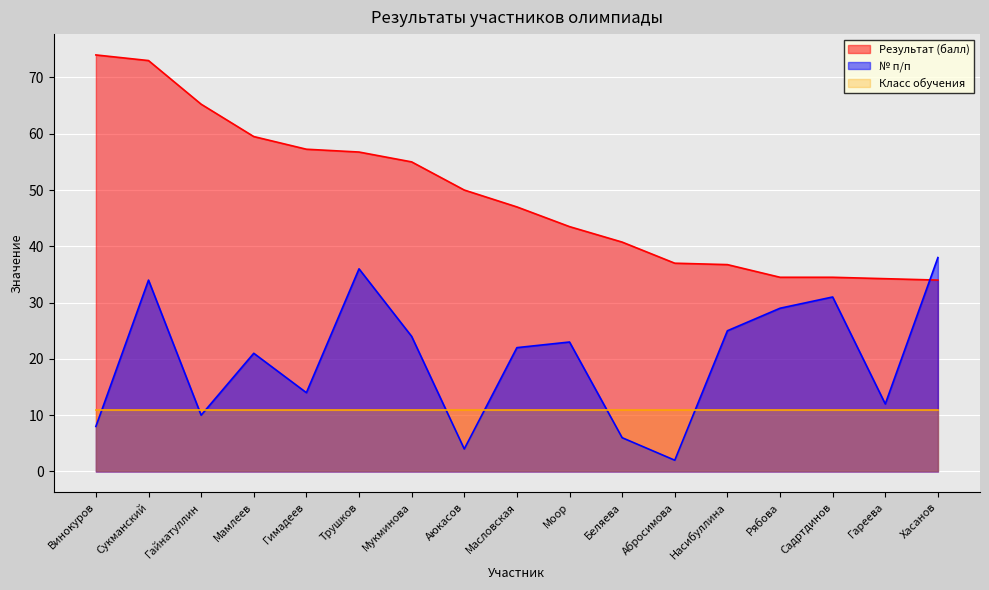

How many distinct data groups are displayed?

3